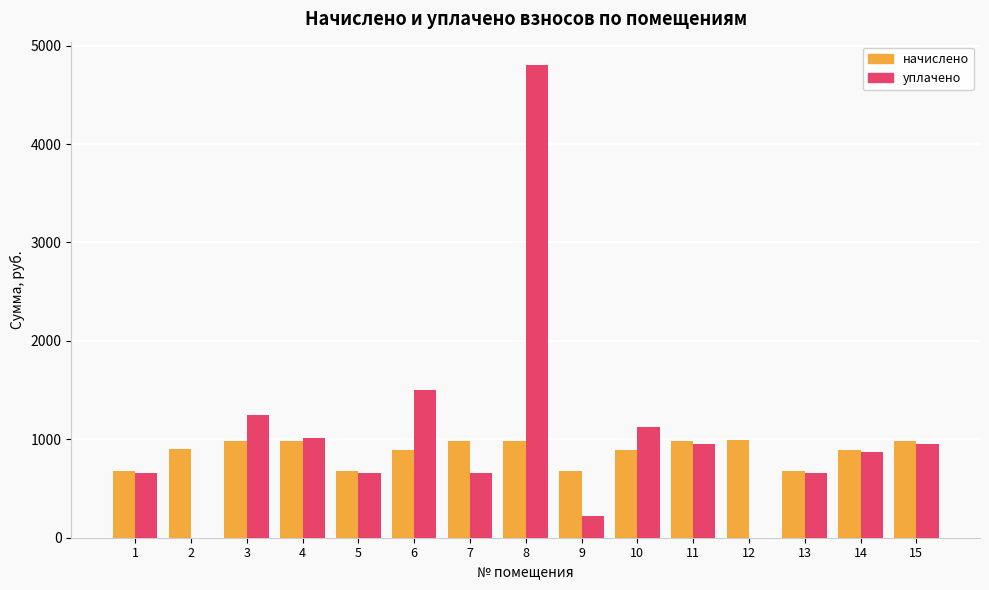

What is the sum of the начислено values at 4 and 7?

1973.0